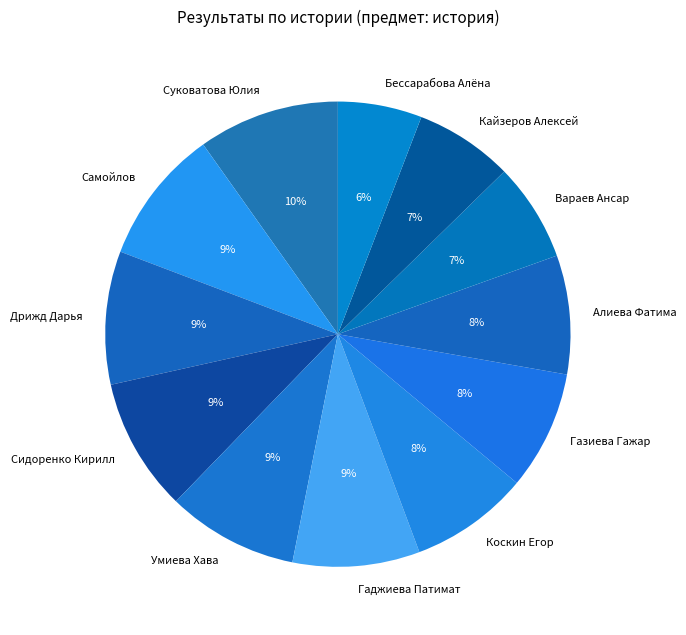

What is the smallest slice in the pie chart?

Бессарабова Алёна